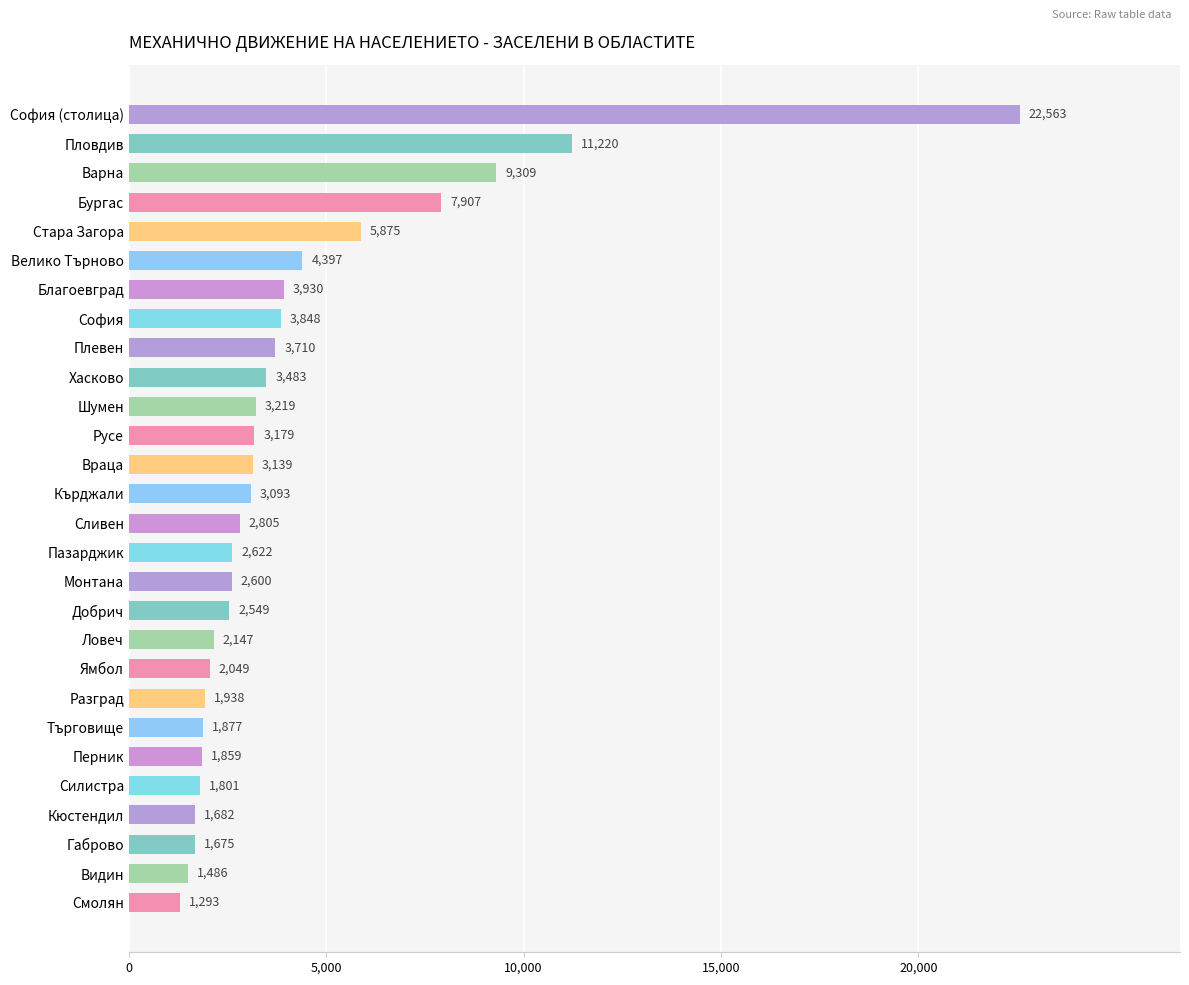

Count the number of data series in this chart.

1